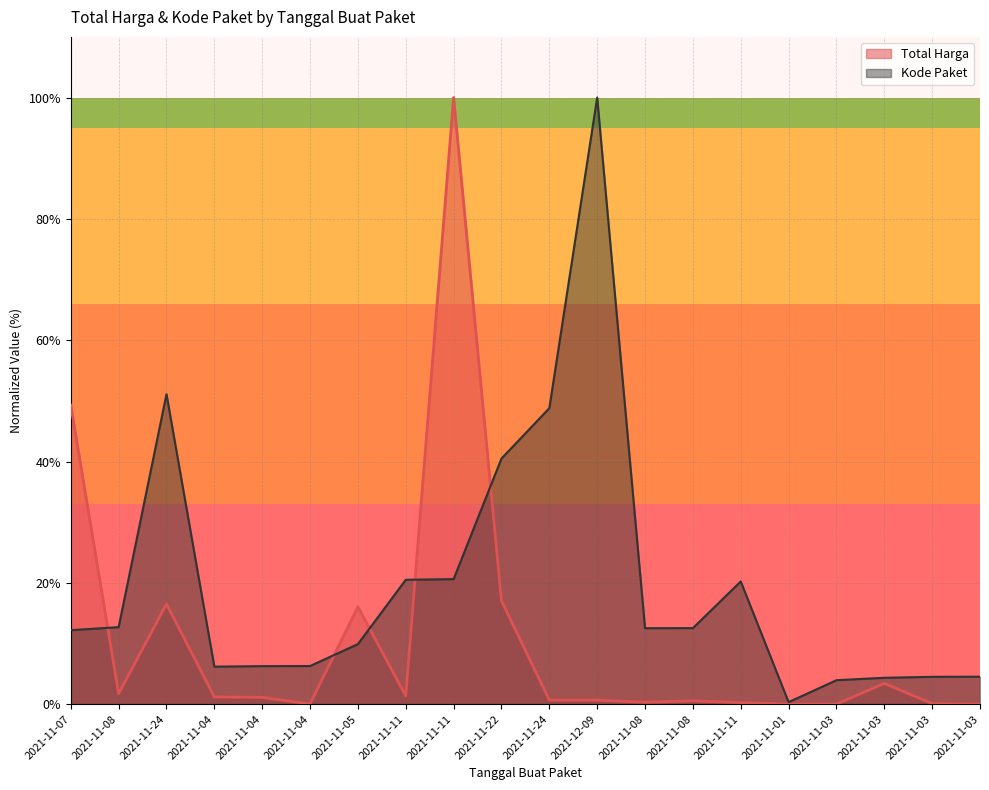

Reading left to right, what are all the values shown in this chart?

Total Harga: 49.3	1.7	16.5	1.2	1.1	0.0	16.0	1.4	100.0	17.0	0.7	0.7	0.3	0.5	0.3	0.0	0.0	3.4	0.1	0.0
Kode Paket: 12.2	12.7	51.1	6.2	6.3	6.3	9.9	20.5	20.6	40.5	48.8	100.0	12.5	12.5	20.2	0.3	4.0	4.3	4.5	4.5